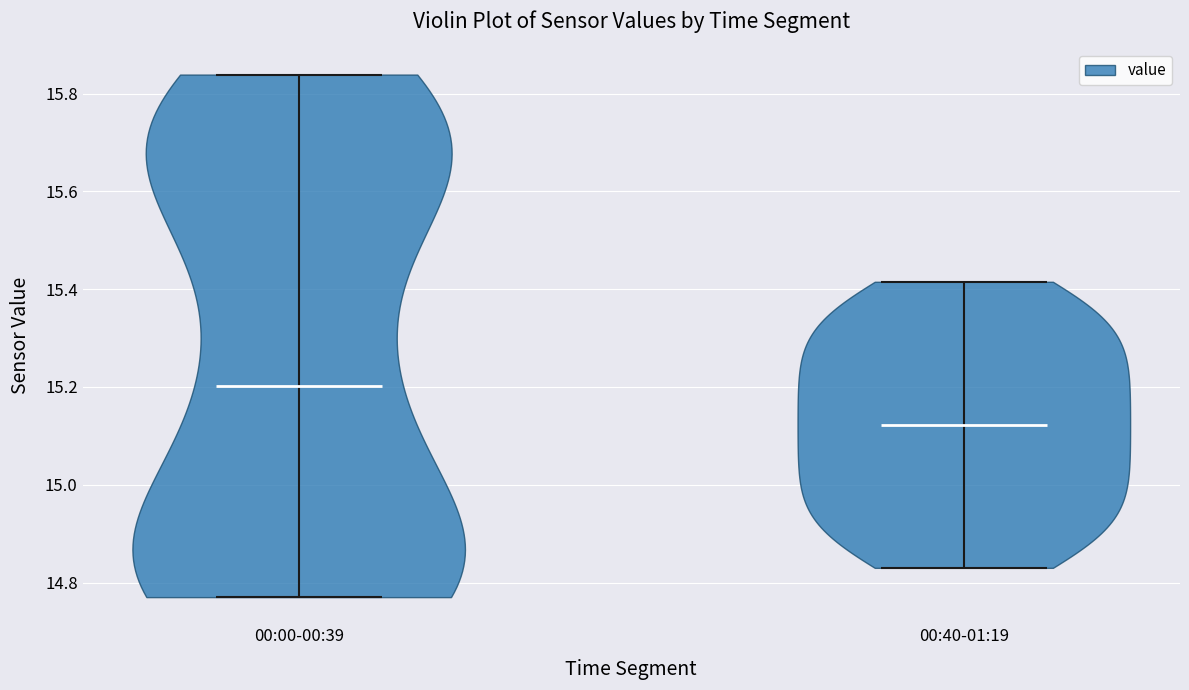

Which violin has the lowest median line?

00:40-01:19